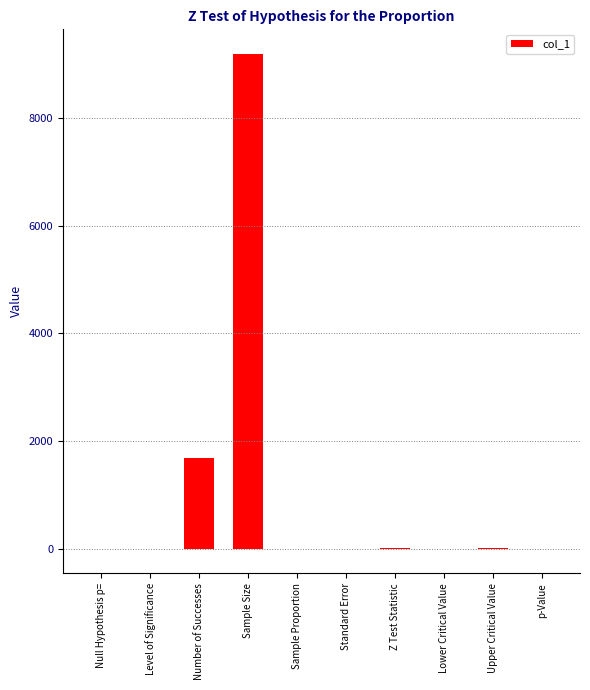

At which category does the chart reach its peak across all series?

Sample Size